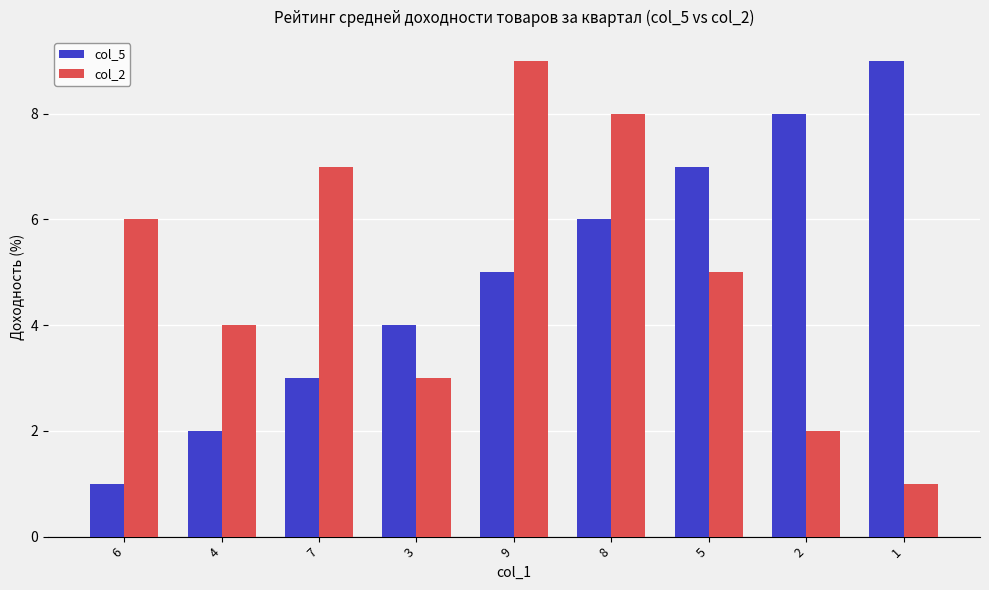

Rank the series at 8 from lowest to highest value.

col_5, col_2